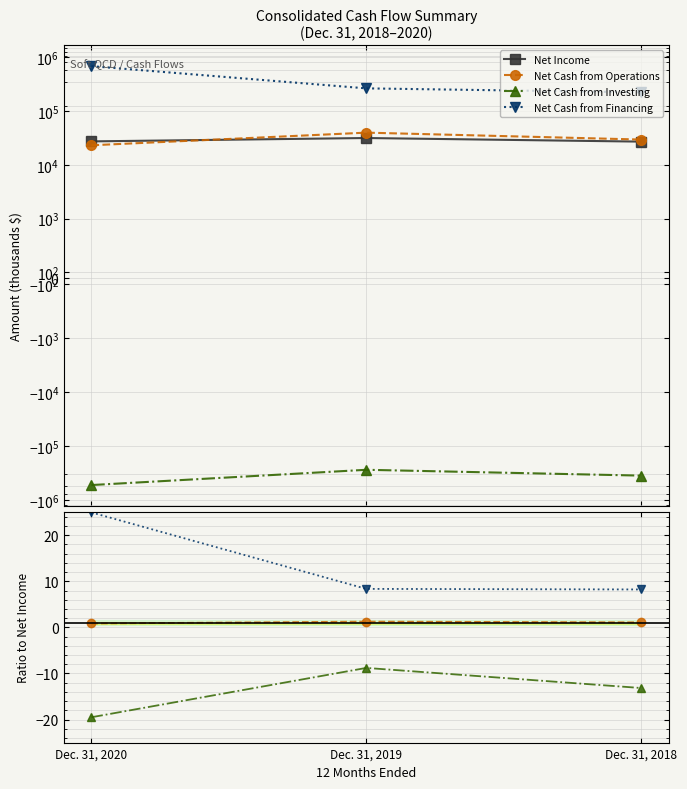

The Net Cash from Operations series shows 1.3 at Dec. 31, 2019. True or false?

True